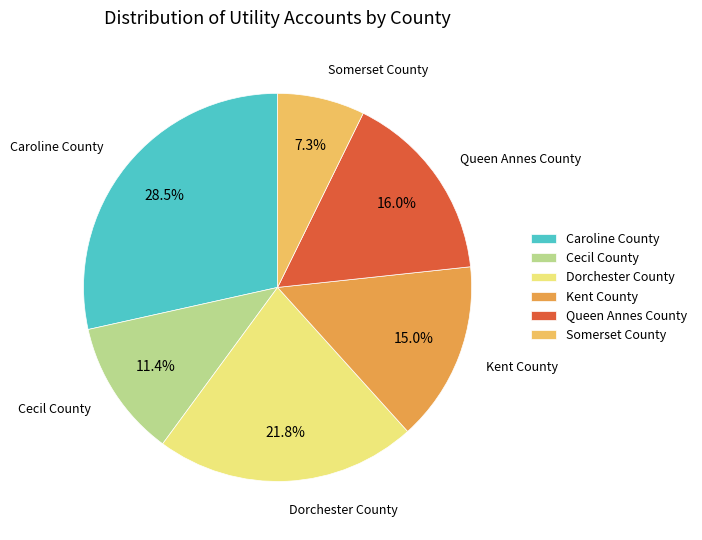

Does Caroline County represent more than half of the total?

No